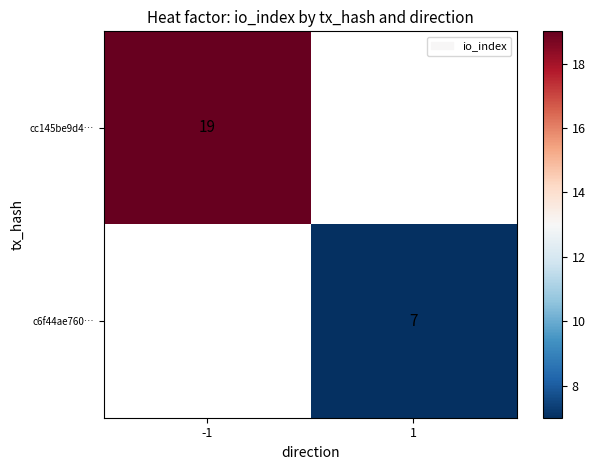

Is the value of c6f44ae760… at 1 greater than the value of cc145be9d4… at -1?

No